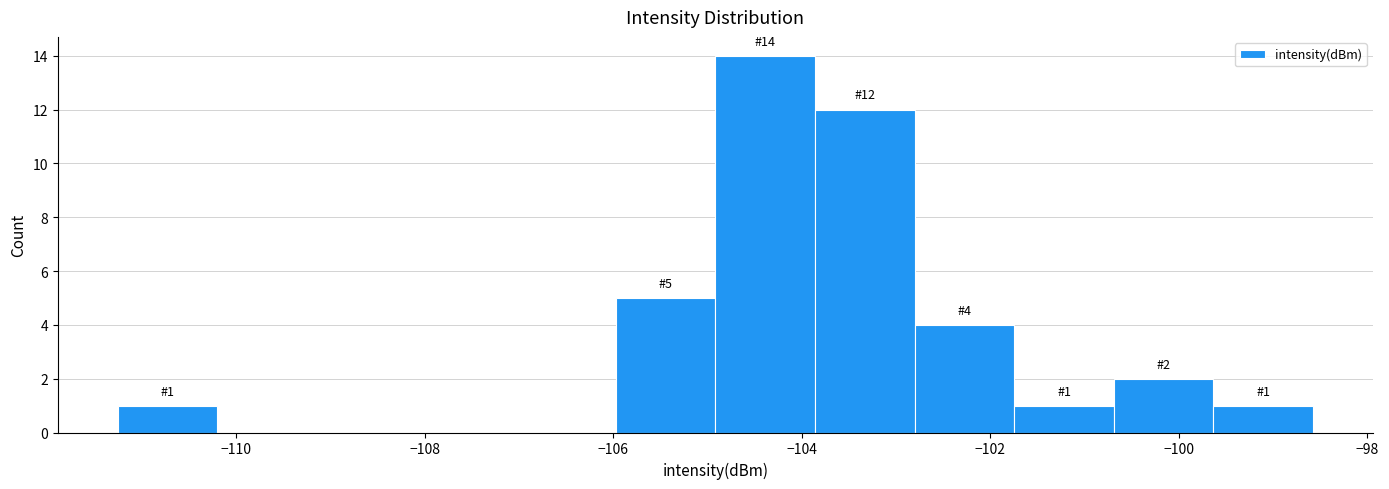

Which range on the x-axis has the tallest bar?

-105.0 to -103.8